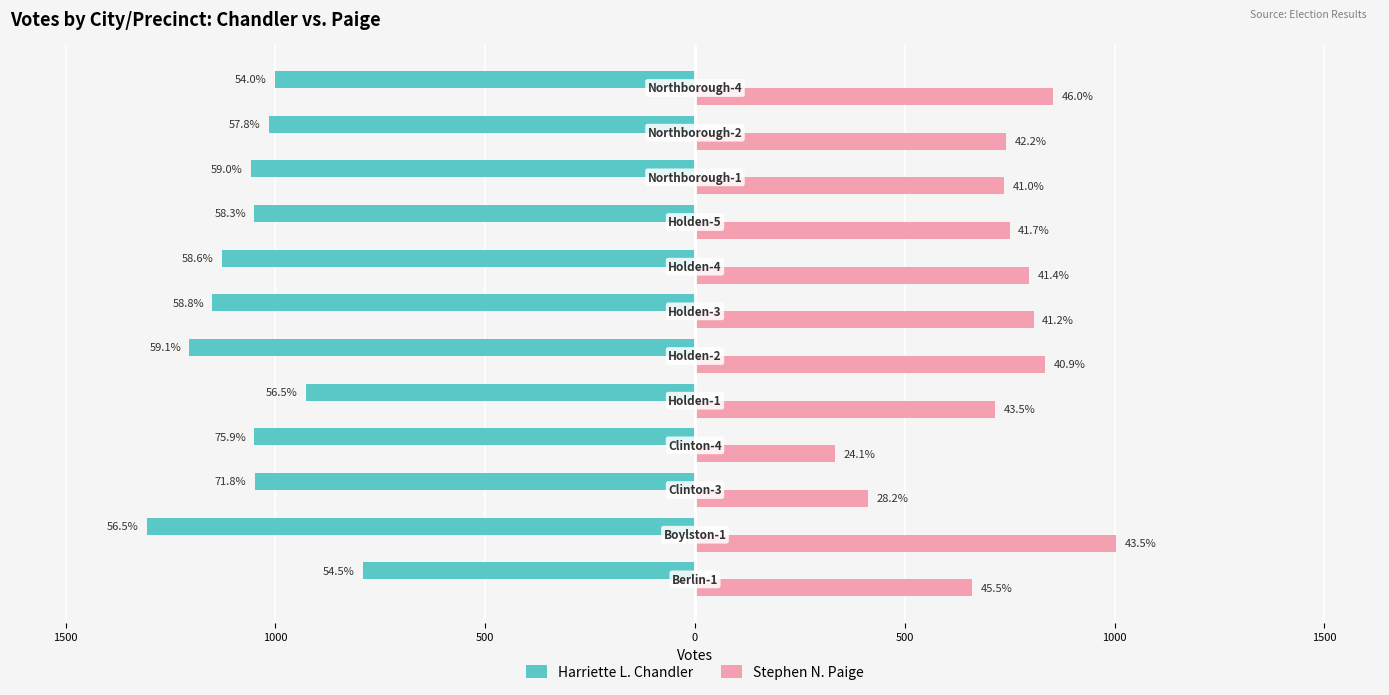

What is the difference between the maximum and second lowest values in the Stephen N. Paige series?

592